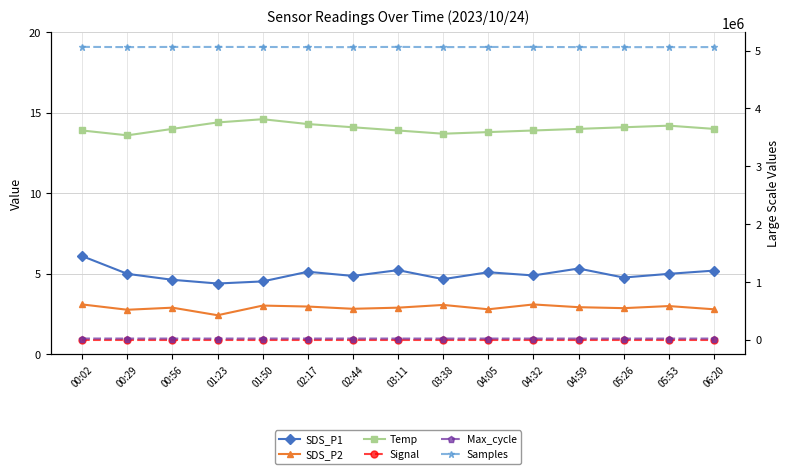

What position from the left is 04:32?

11